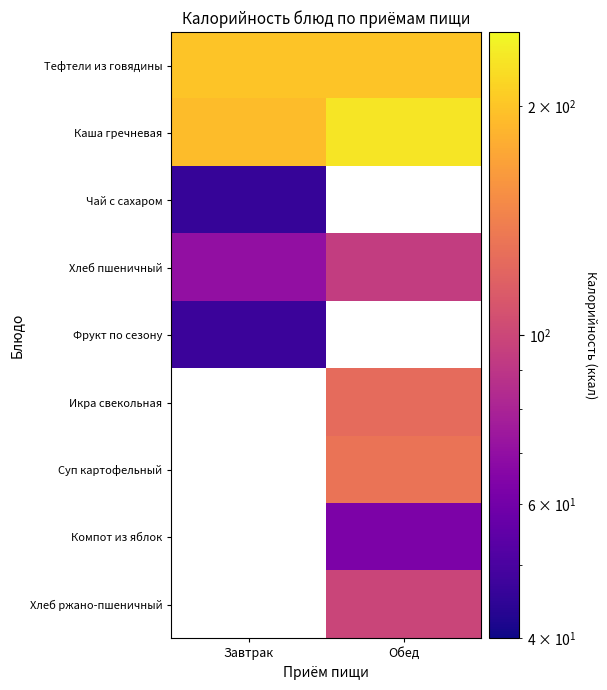

Is the value of Фрукт по сезону at Обед greater than the value of Каша гречневая at Завтрак?

No